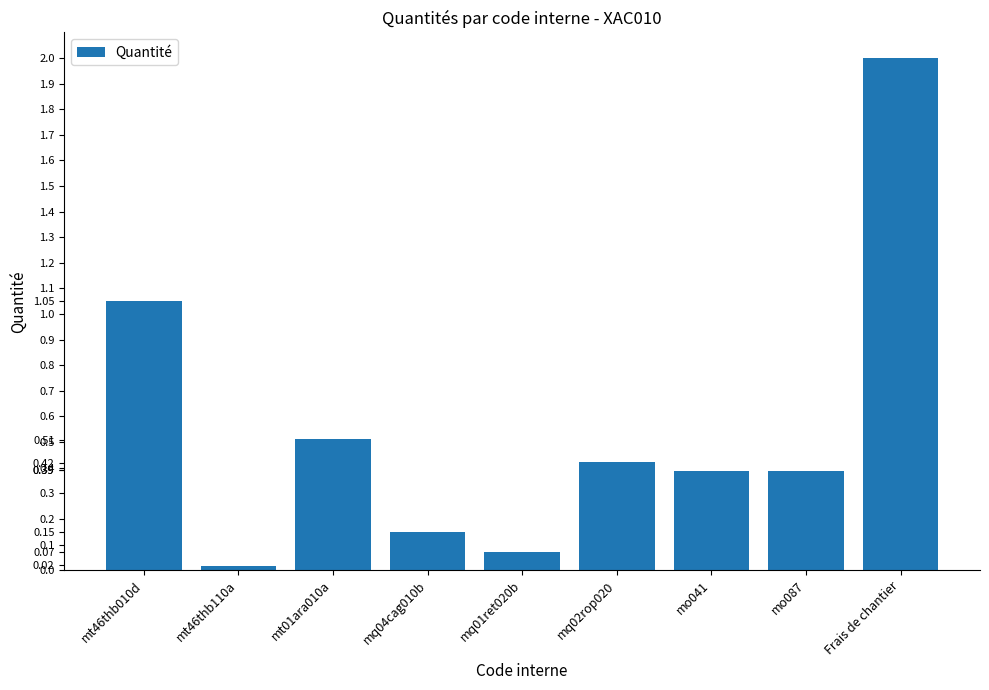

What is the label of the 1st bar from the left?

mt46thb010d